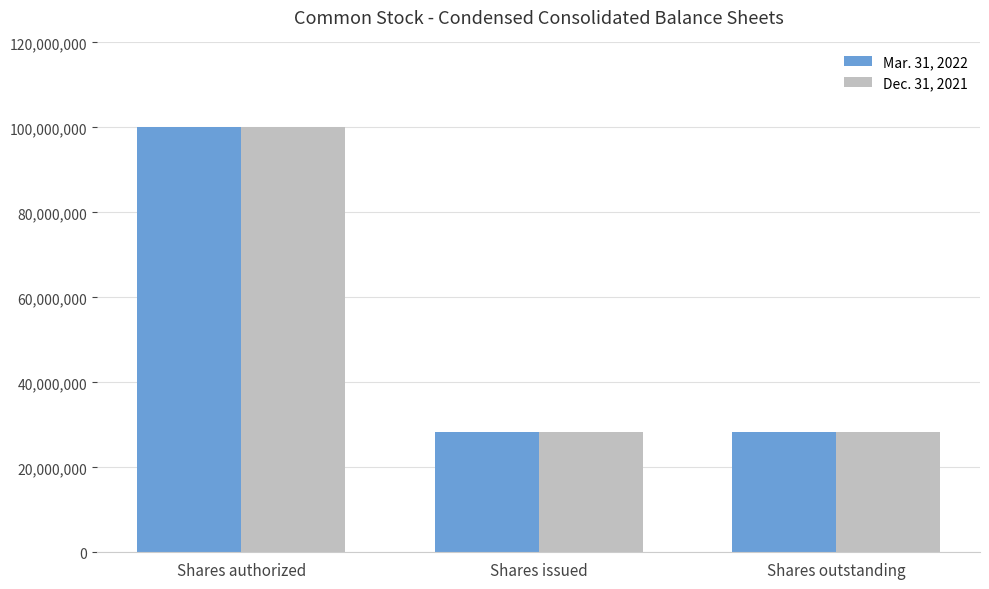

What is the approximate value of Mar. 31, 2022 at Shares authorized?

100000000